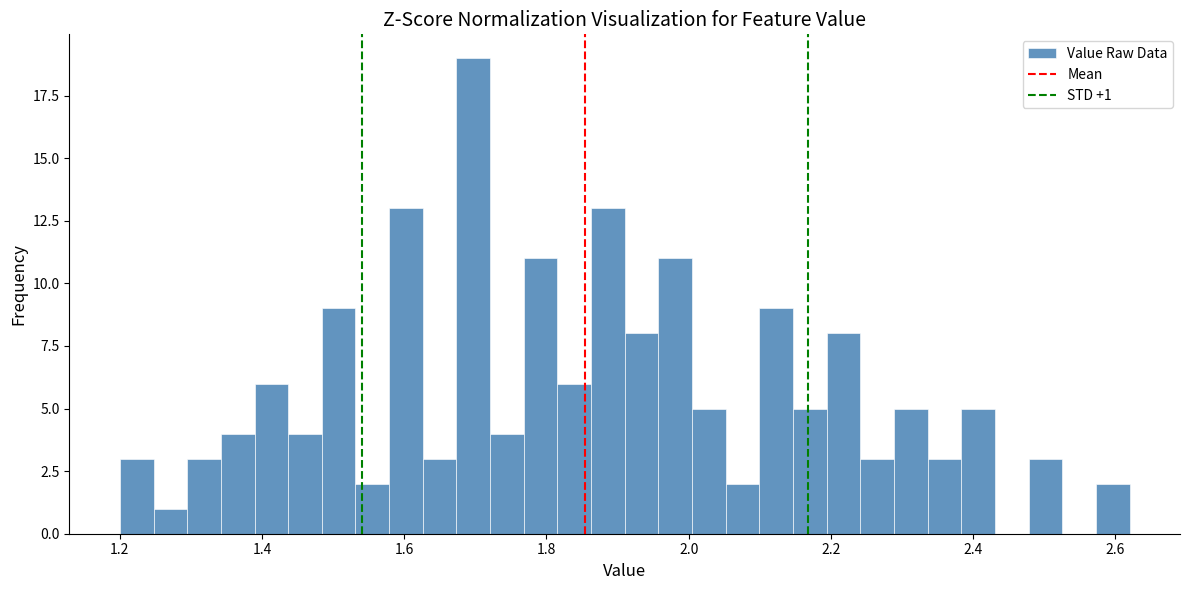

Read against the x-axis, roughly where is the centre of the tallest bar?

1.70